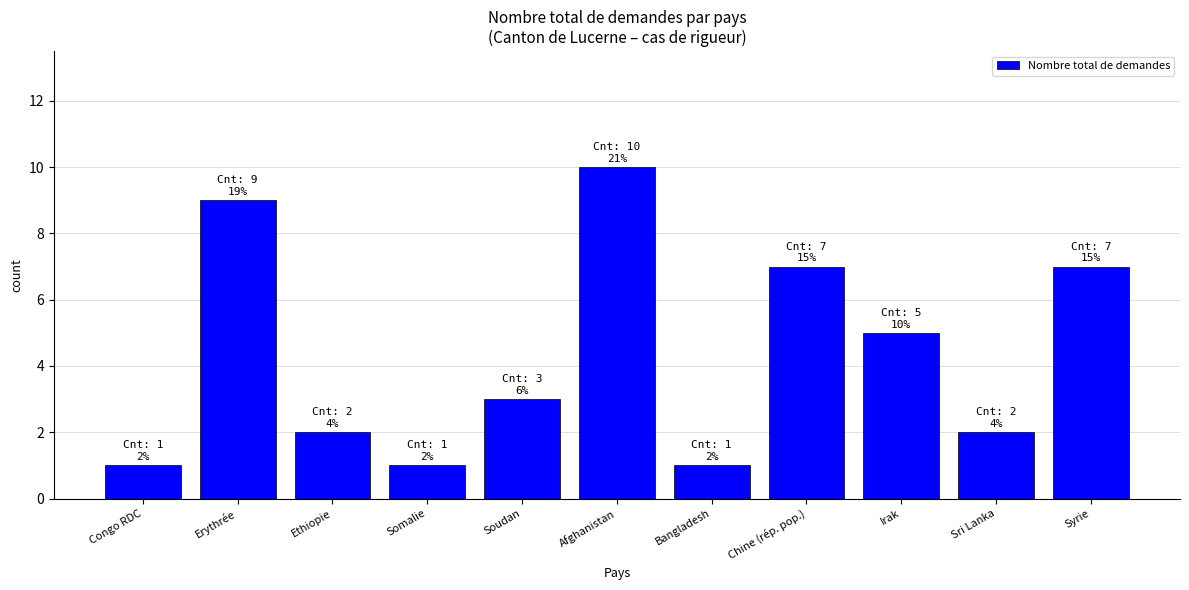

Reading left to right, list all the values displayed in this chart.

1	9	2	1	3	10	1	7	5	2	7